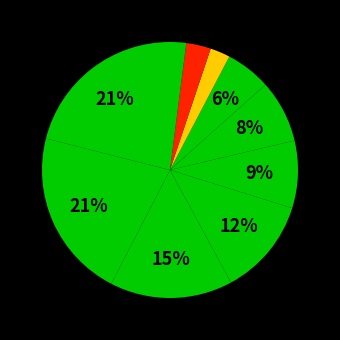

Count the number of slices in the pie.

10